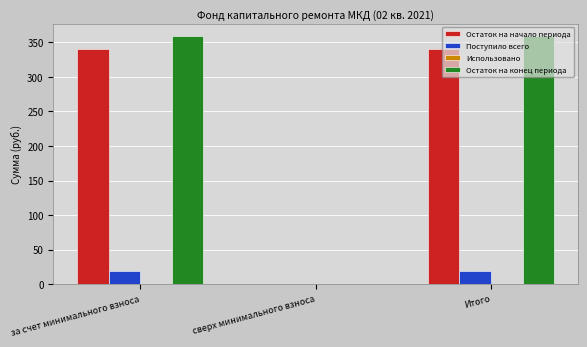

What is the sum of the Поступило всего values at за счет минимального взноса and Итого?

37.4